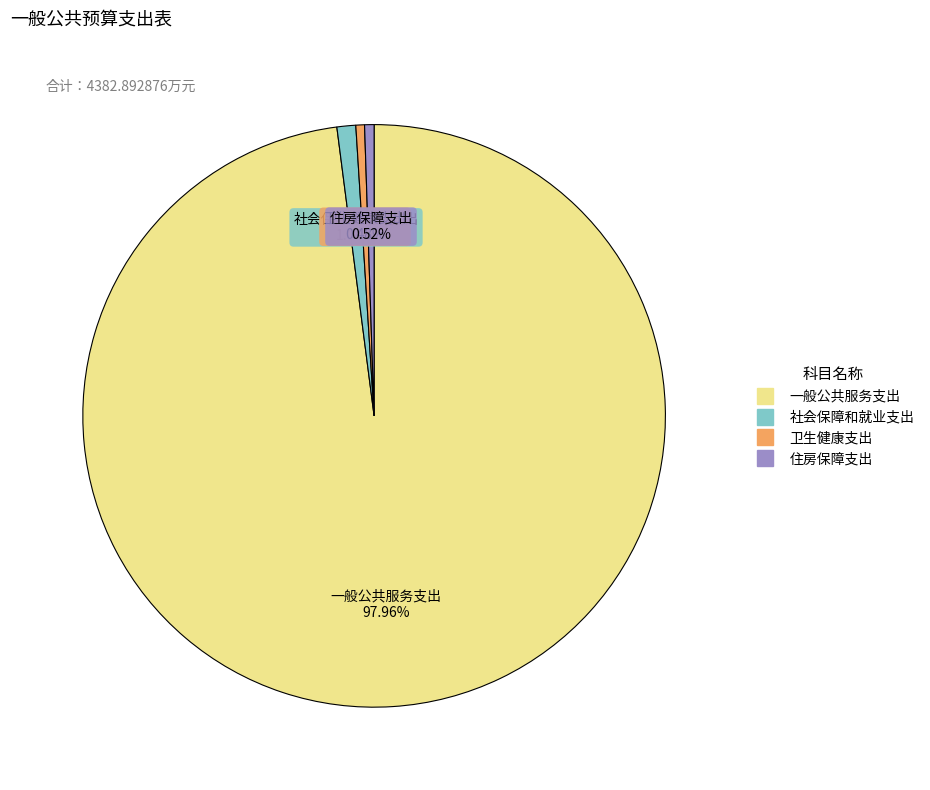

Which slice is the largest?

一般公共服务支出